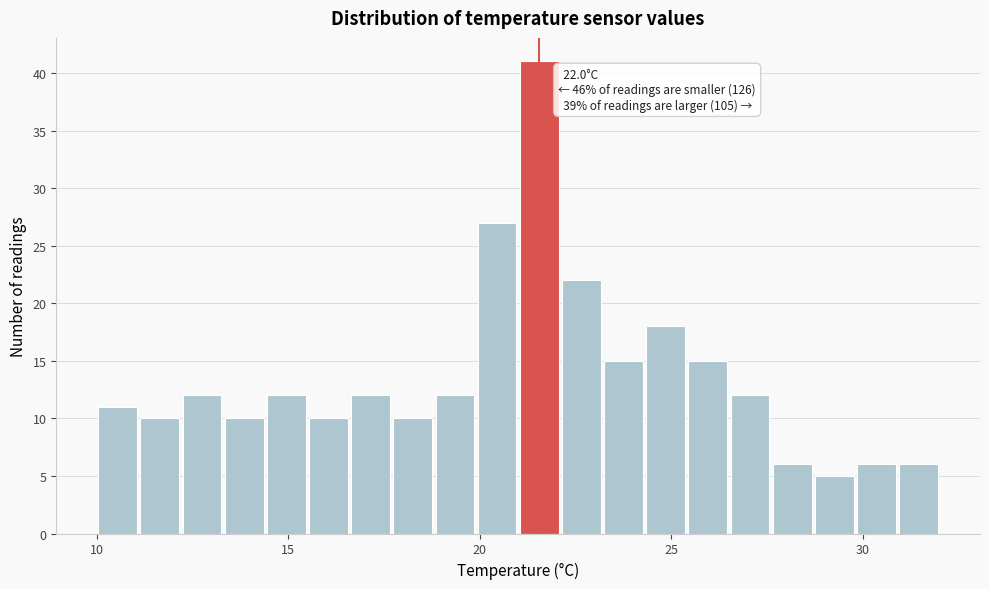

Read against the x-axis, roughly where is the centre of the tallest bar?

21.5